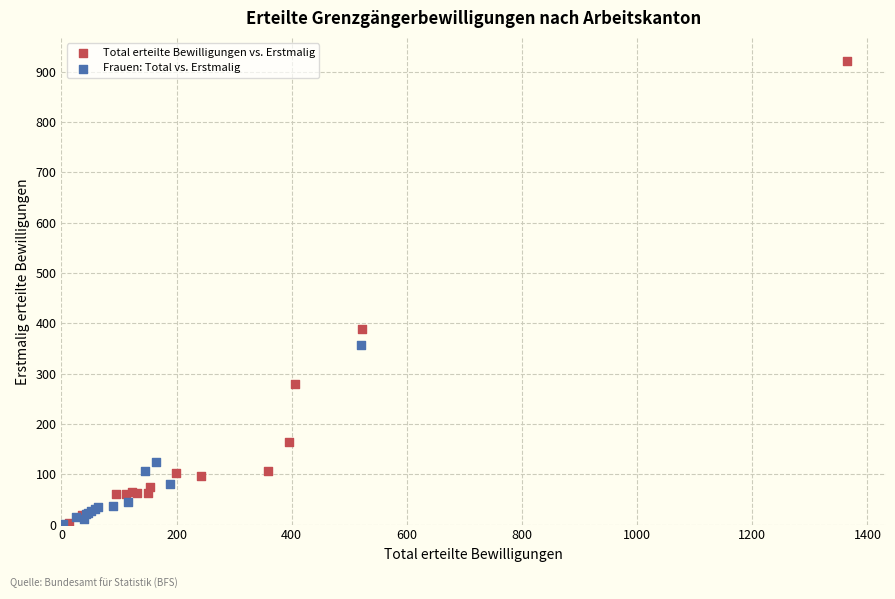

Which series reaches the maximum Y coordinate?

Total erteilte Bewilligungen vs. Erstmalig